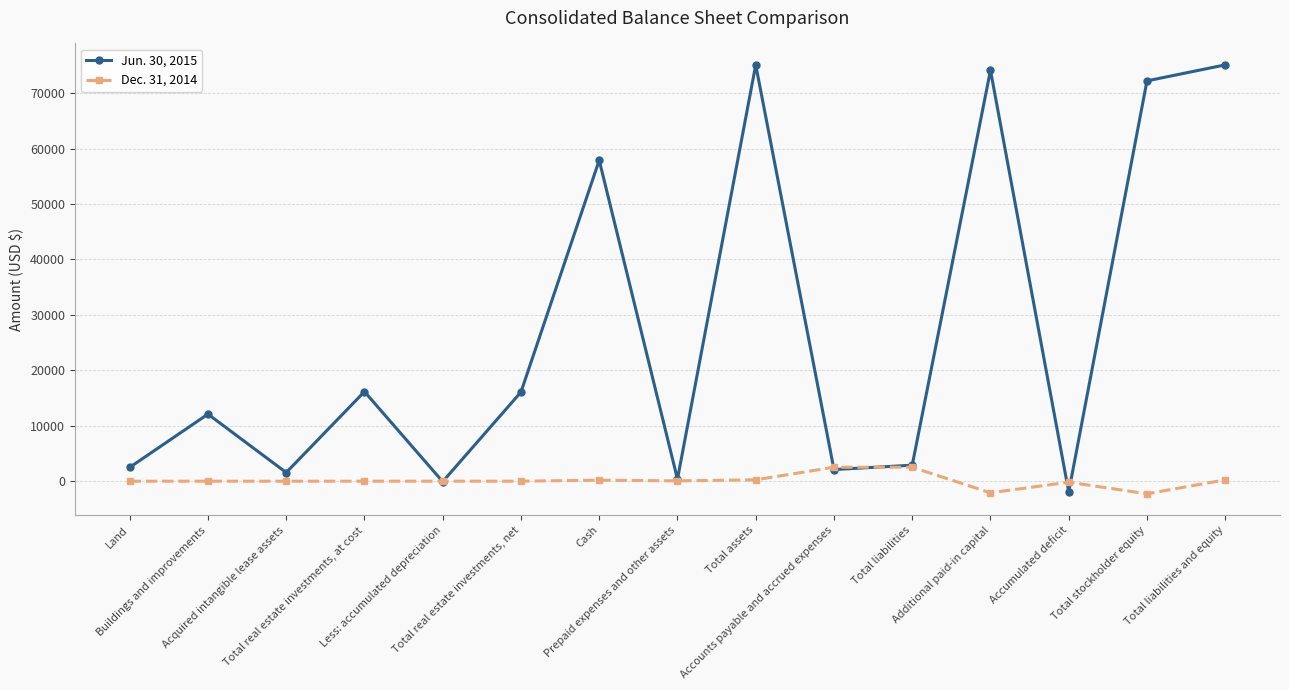

What is the difference between the second highest and second lowest values in the Jun. 30, 2015 series?

75191